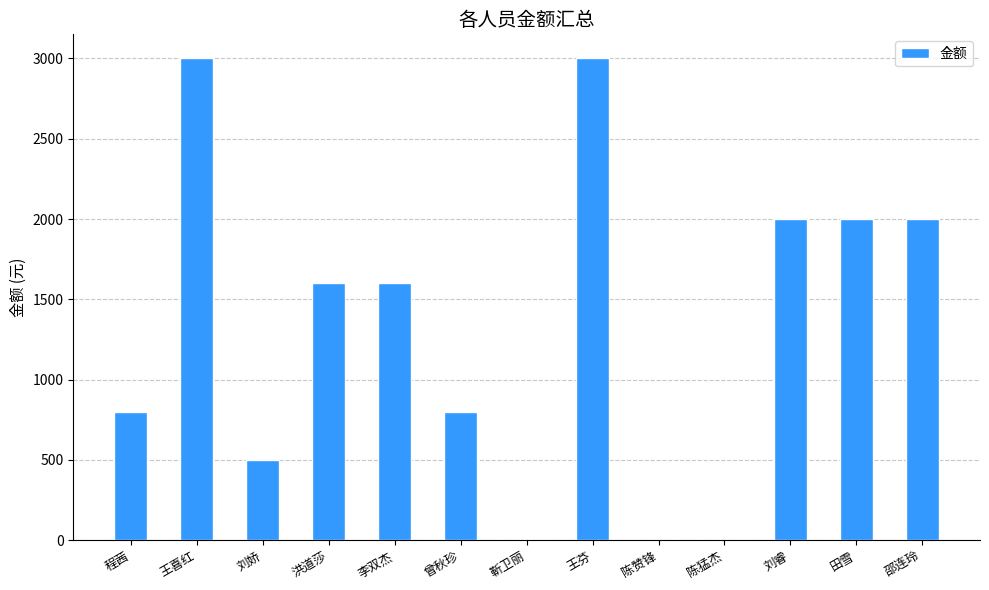

Count the number of data series in this chart.

1